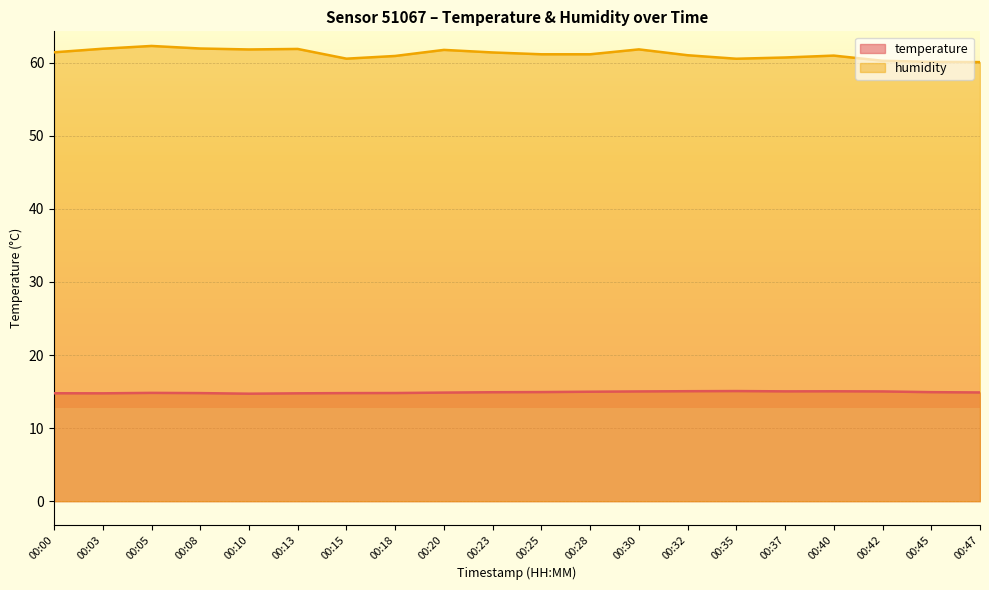

Between 00:15 and 00:47, which is larger?

00:47